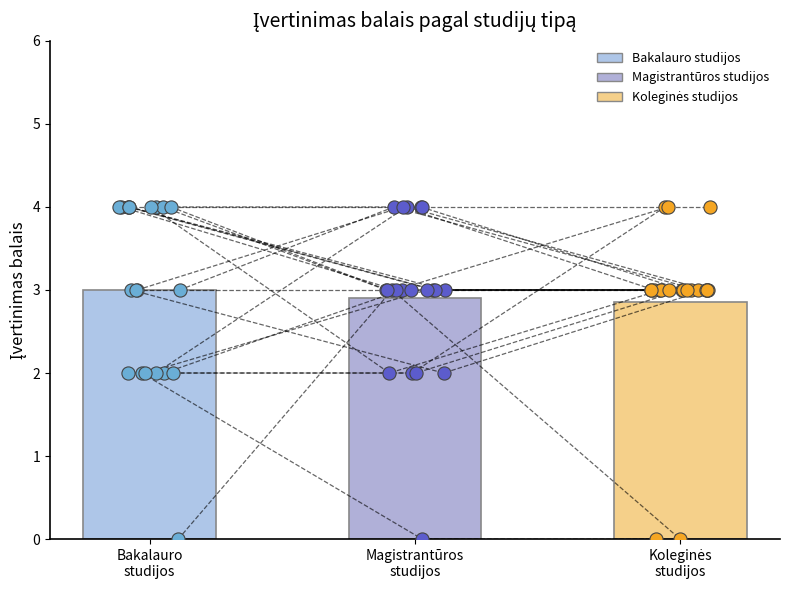

Which series has the largest Y range (max minus min)?

Bakalauro studijos (data)